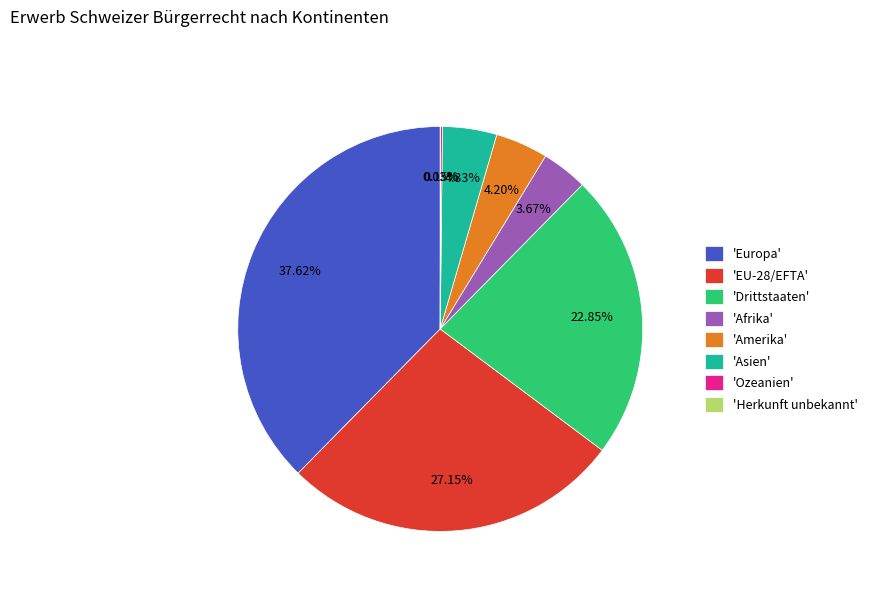

Between 'Drittstaaten' and 'Asien', which is larger?

'Drittstaaten'